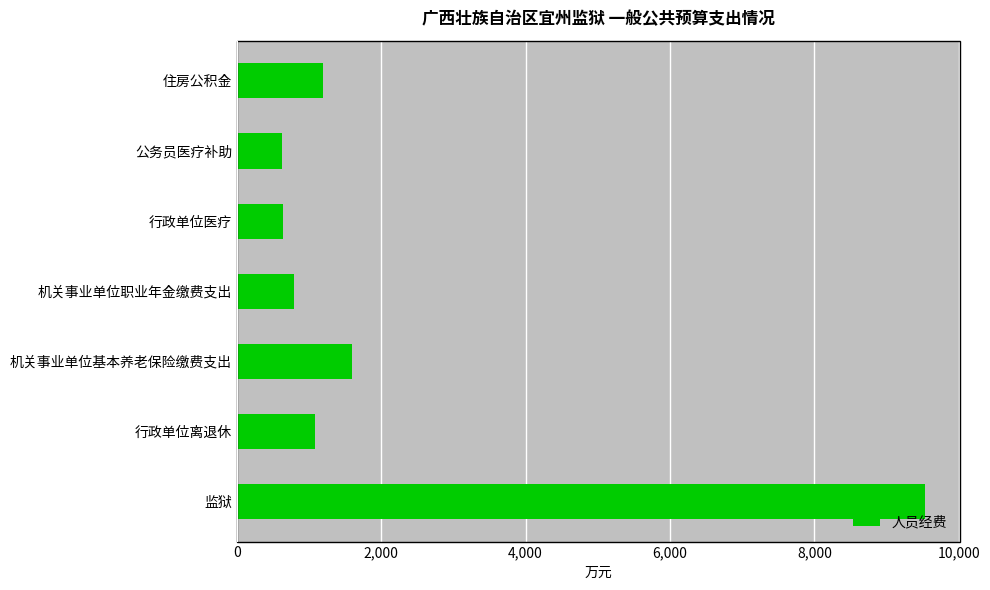

Which label corresponds to the largest value in the chart?

监狱